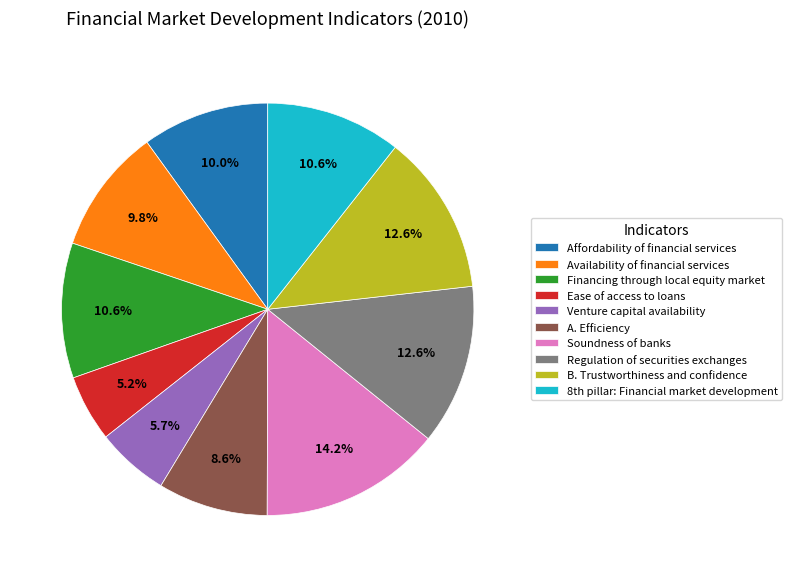

Which slice is the largest?

Soundness of banks